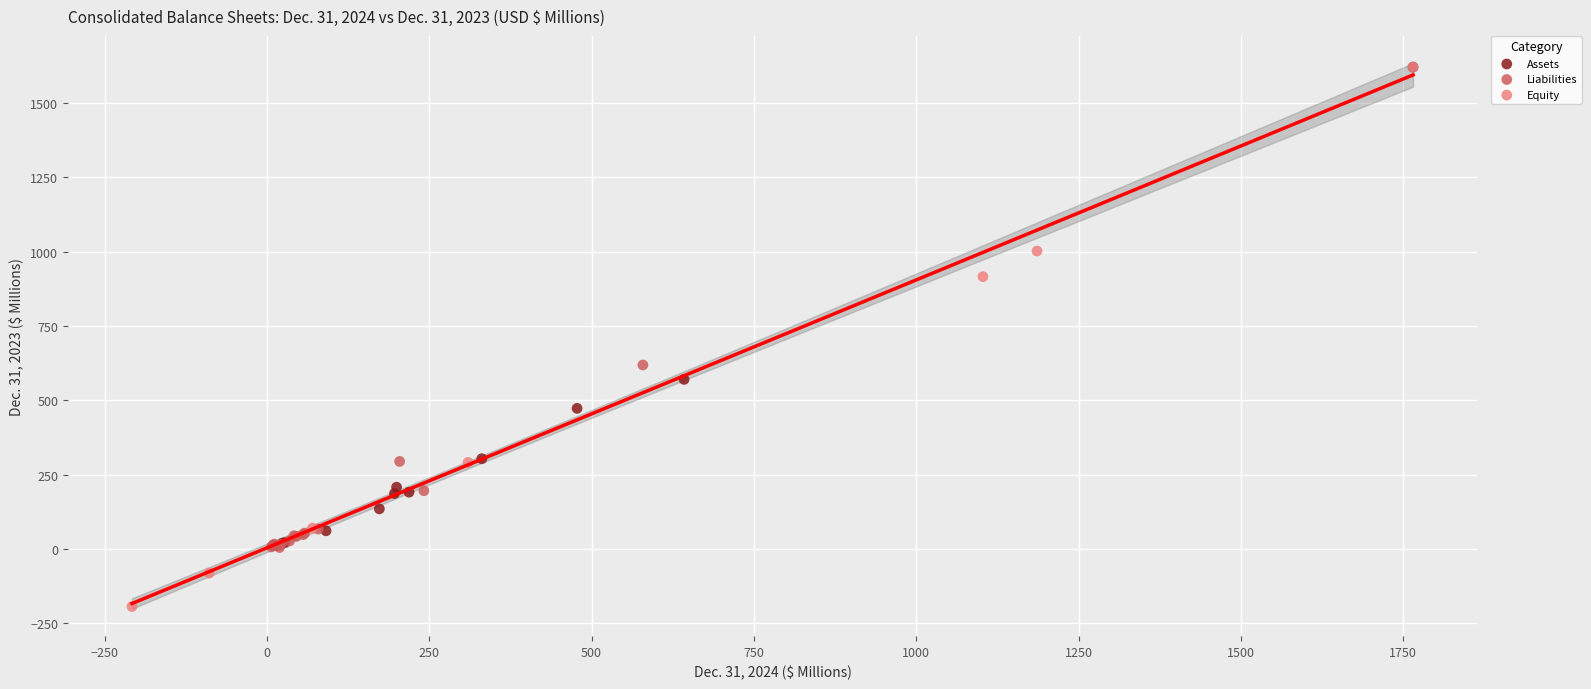

Which series has the widest spread of Y values?

Equity